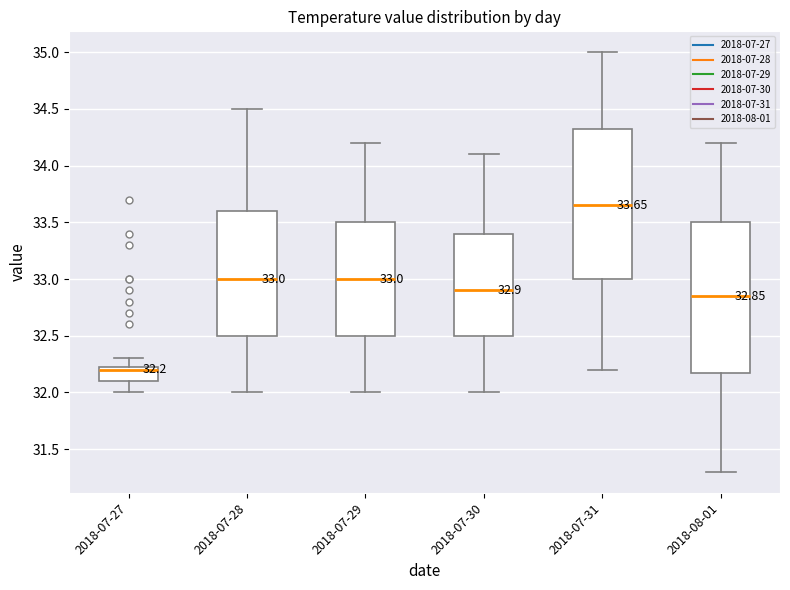

Which box has the highest median line?

2018-07-31